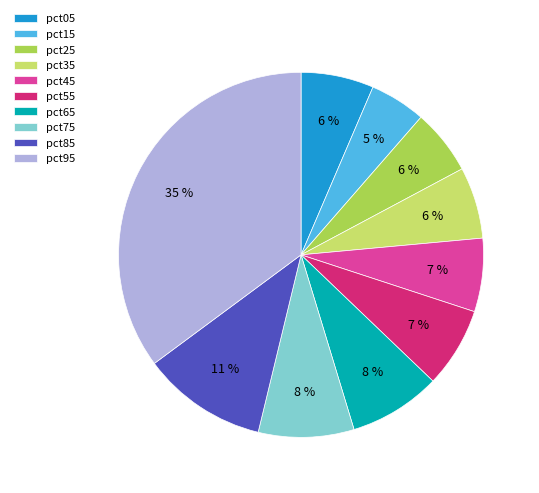

Do pct15 and pct25 together represent more than half of the pie?

No